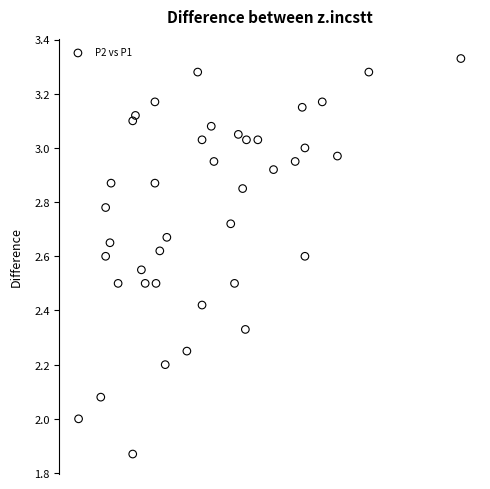

What is the range of X values (max minus min)?

7.1